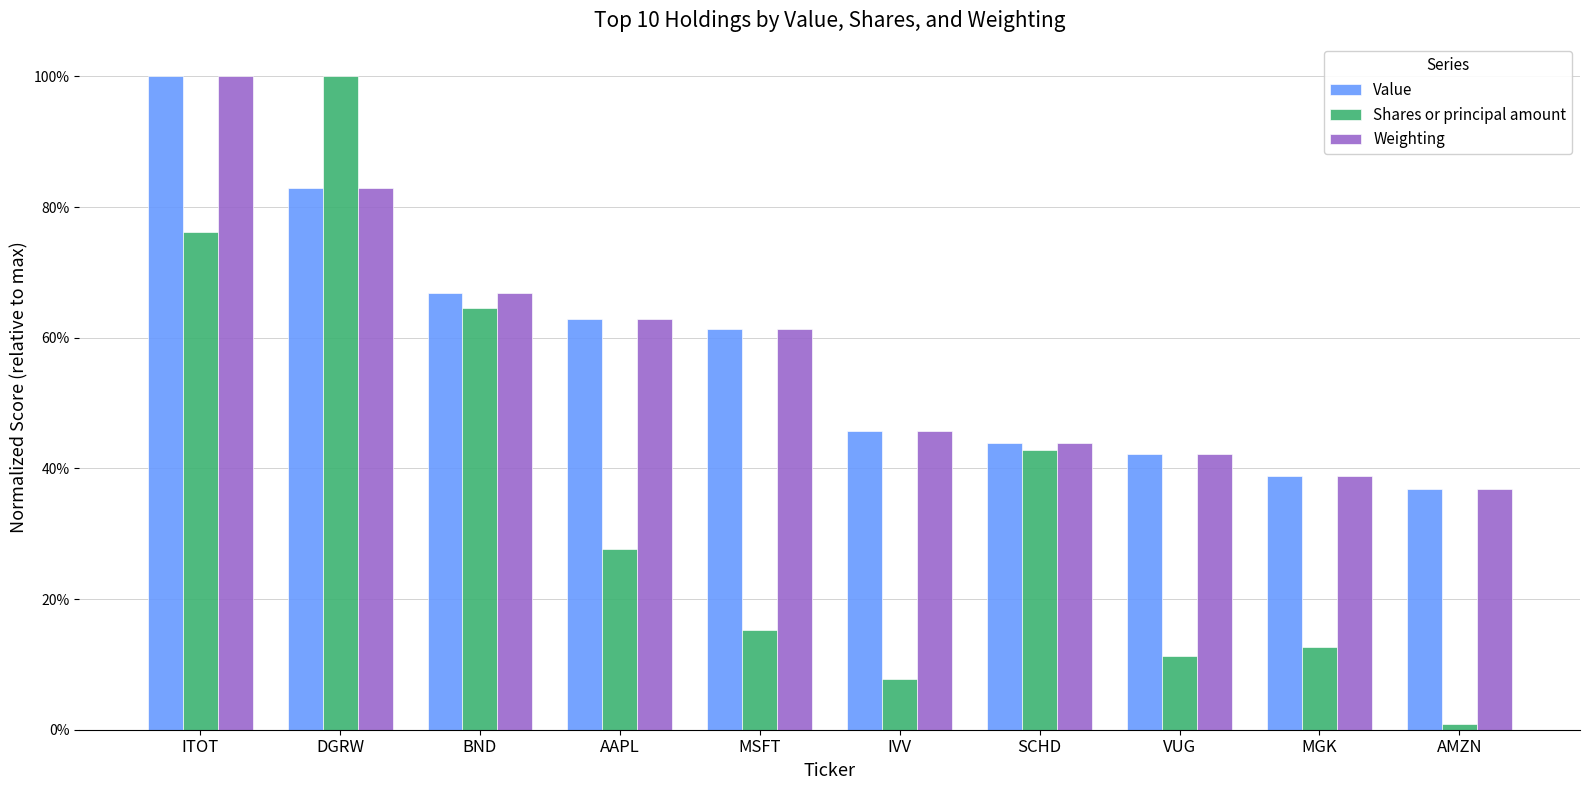

What are all the series names shown in the legend?

Value, Shares or principal amount, Weighting